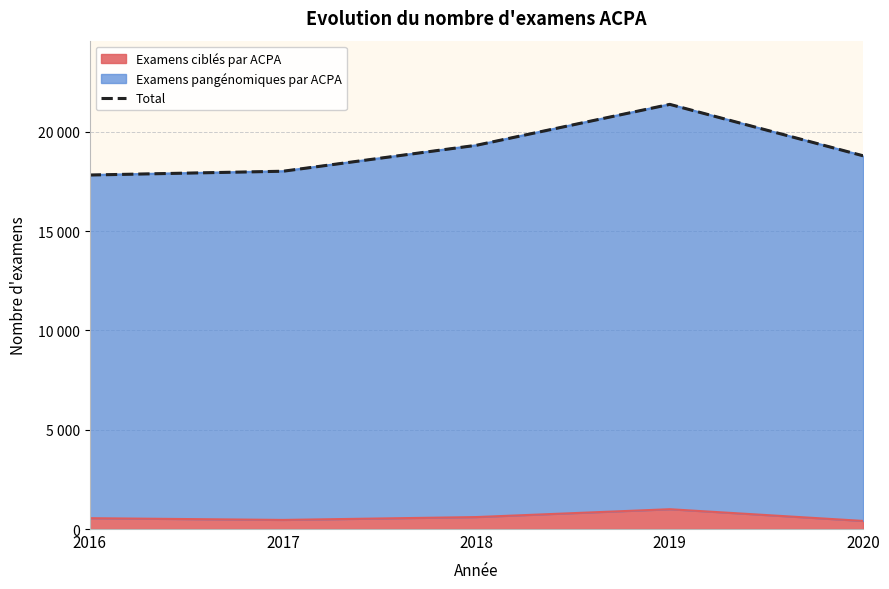

What is the value of the 4th point from the left?

21390